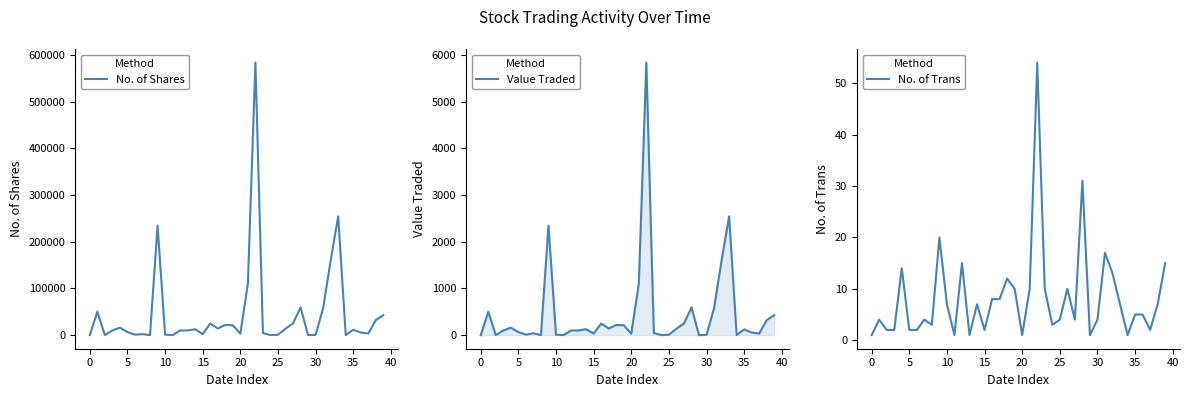

What is the label of the 8th point from the right?

32